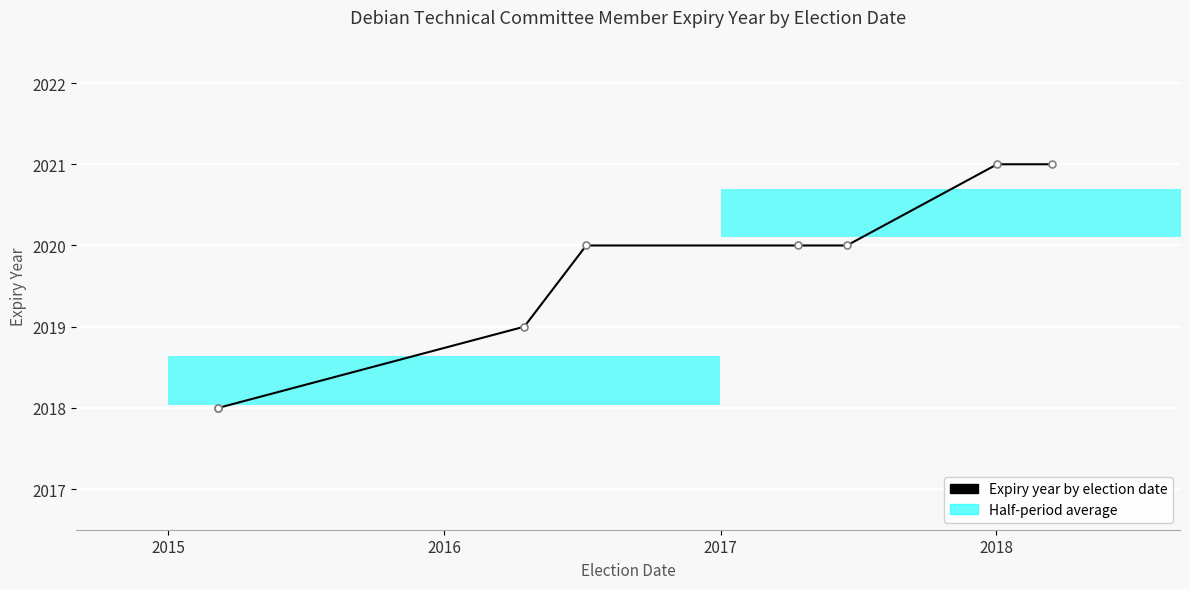

What is the change in value from 2015 to 2017?

+2